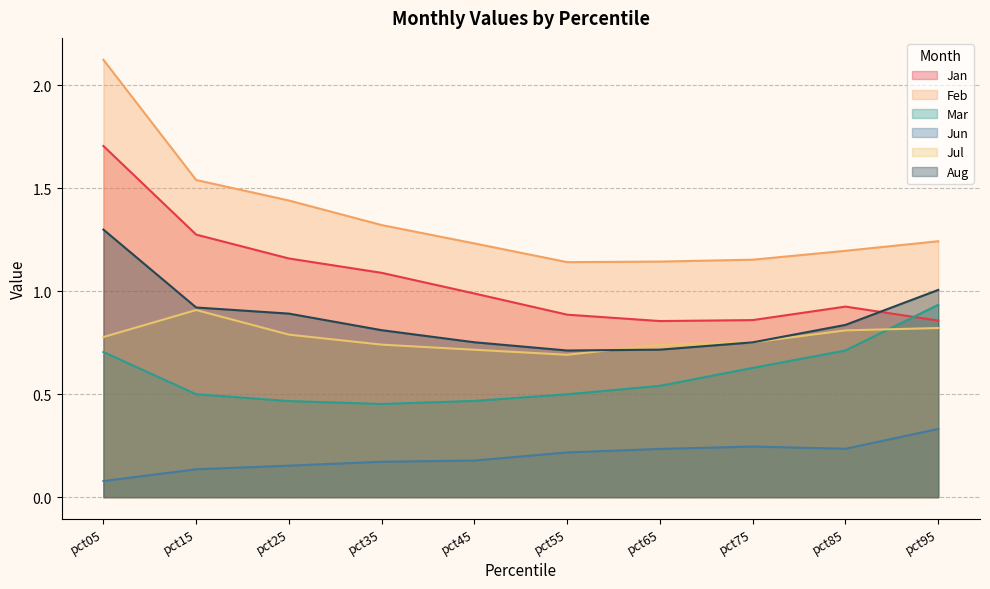

Which series has the largest total across all categories?

Feb